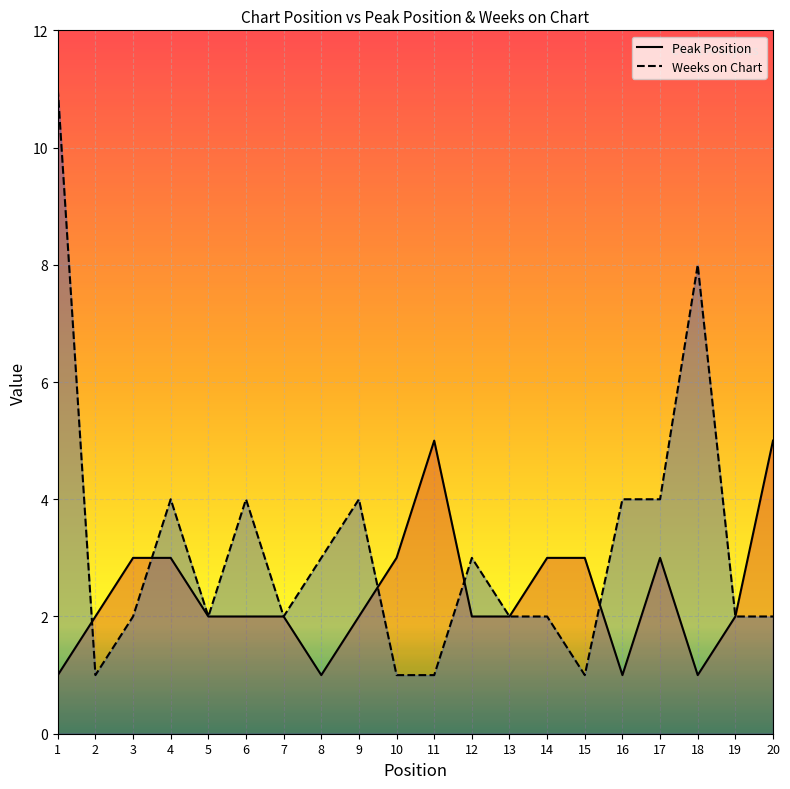

Between 15 and 20, which series saw the biggest shift?

Peak Position